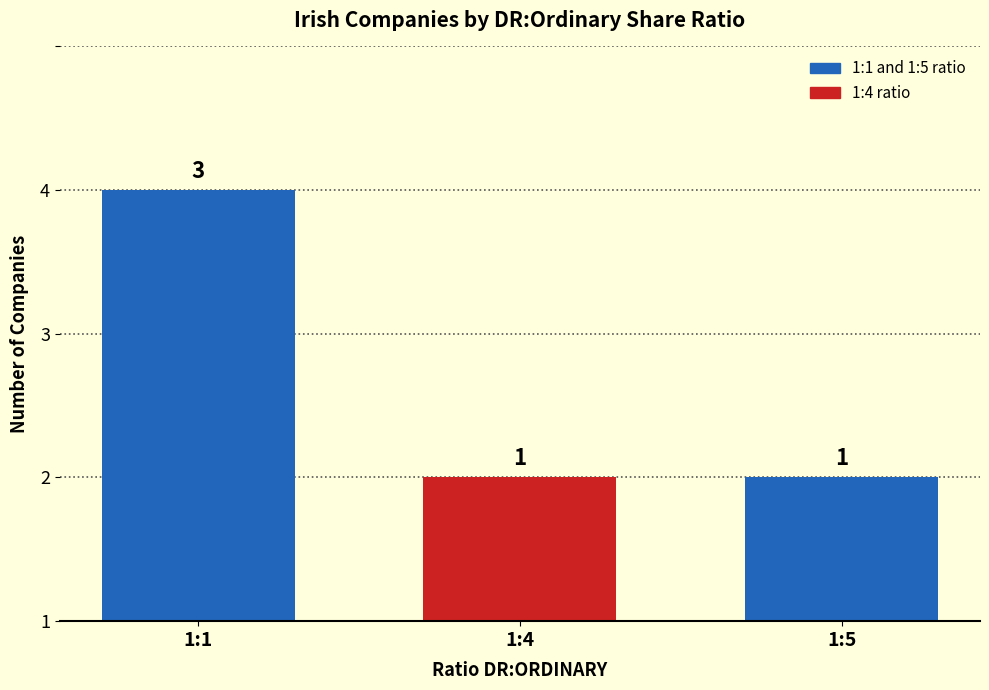

What is the value of the 2nd bar from the left?

1